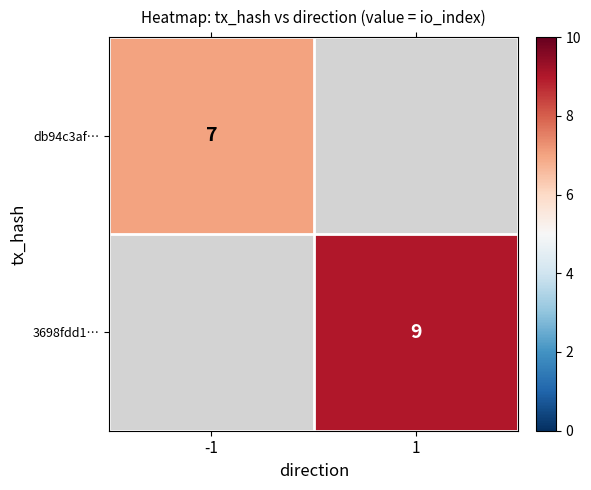

At how many categories does at least one series exceed 8?

1